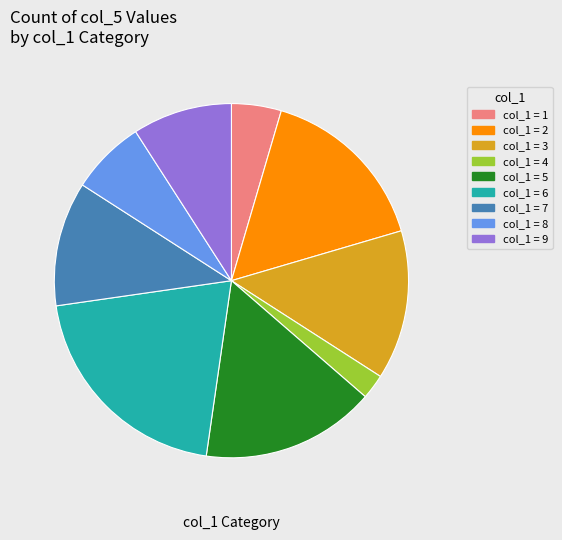

Is there a majority slice in this chart?

No